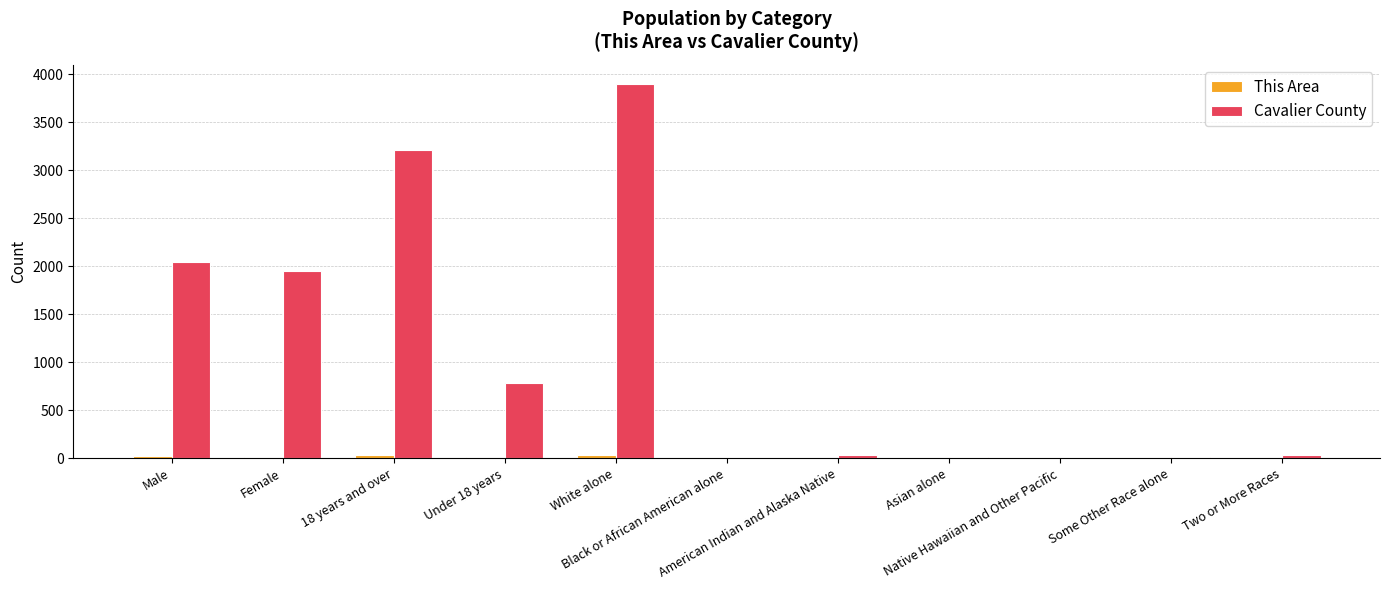

What is the highest value of the Cavalier County series?

3902